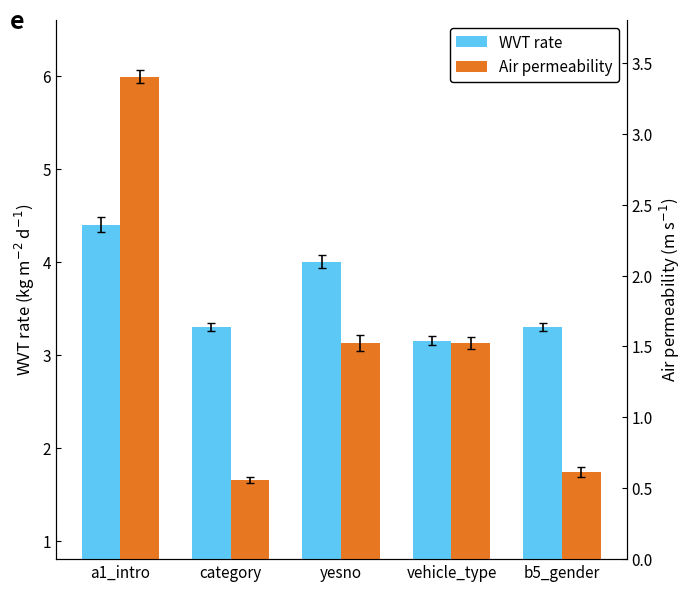

Rank the categories by WVT rate value from lowest to highest.

vehicle_type, category, b5_gender, yesno, a1_intro